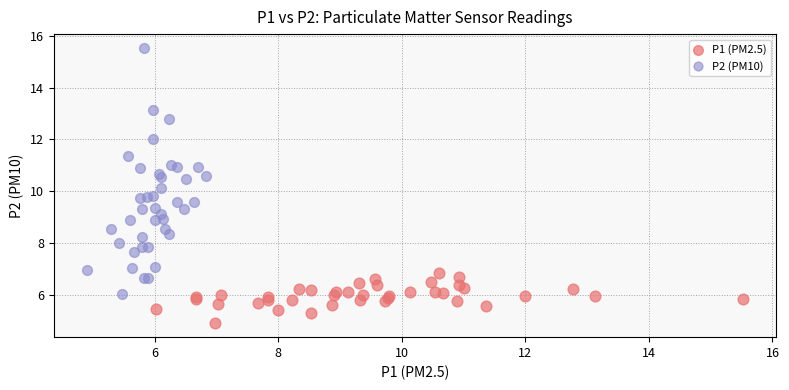

Which series contains the lowest Y value?

P1 (PM2.5)